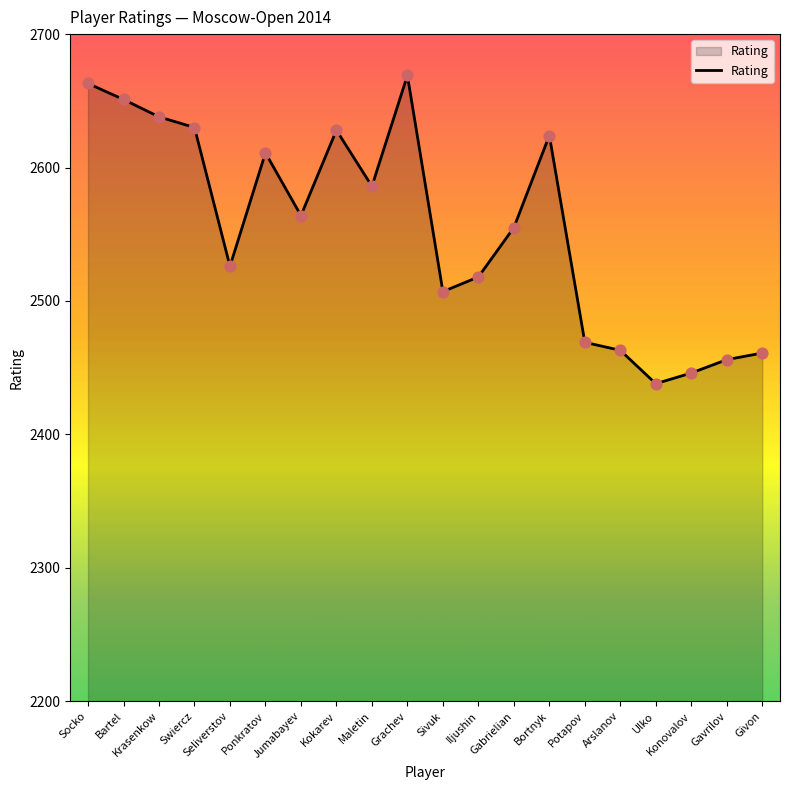

What is the change in value from Jumabayev to Bortnyk?

+60